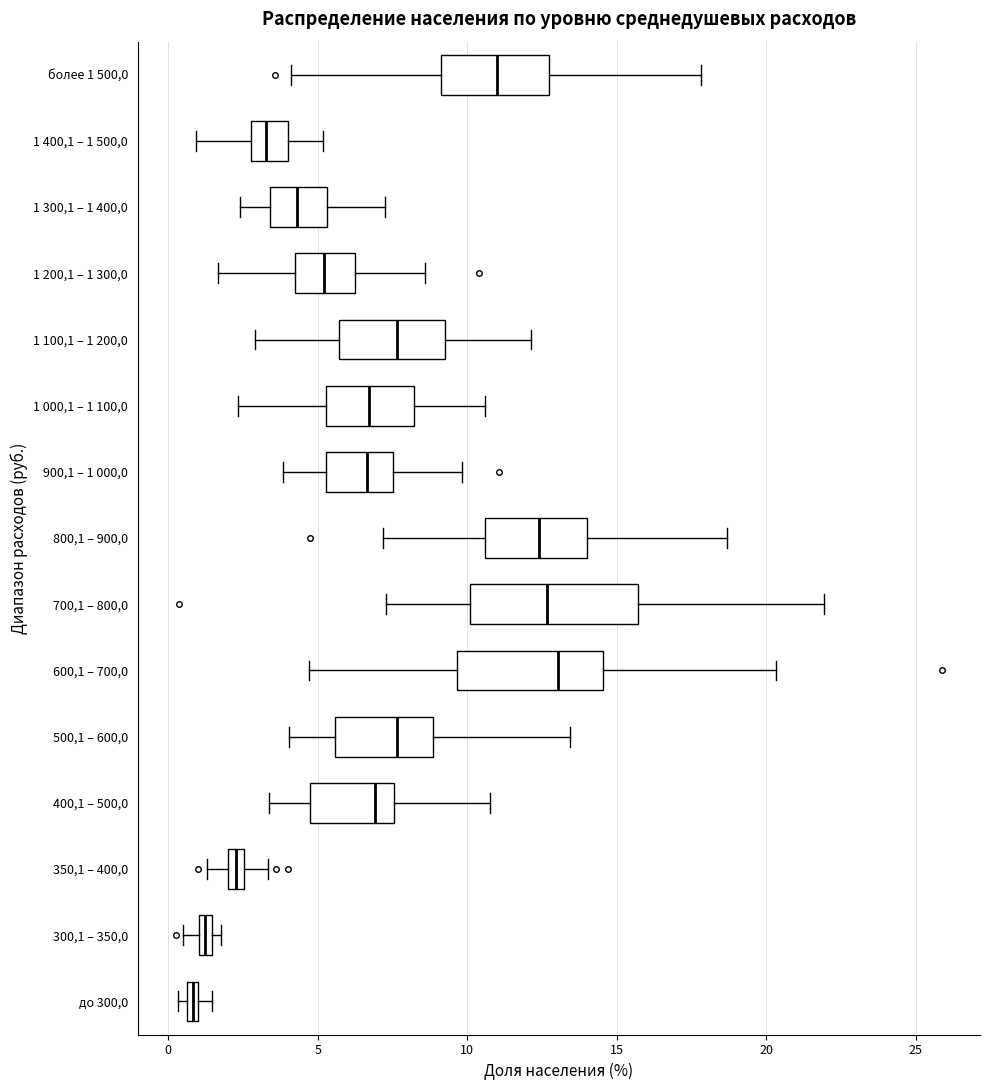

Where is the left edge of the box for до 300,0 on the x-axis? The values are not printed on the chart, so give them approximately, as read against the axis.

0.5